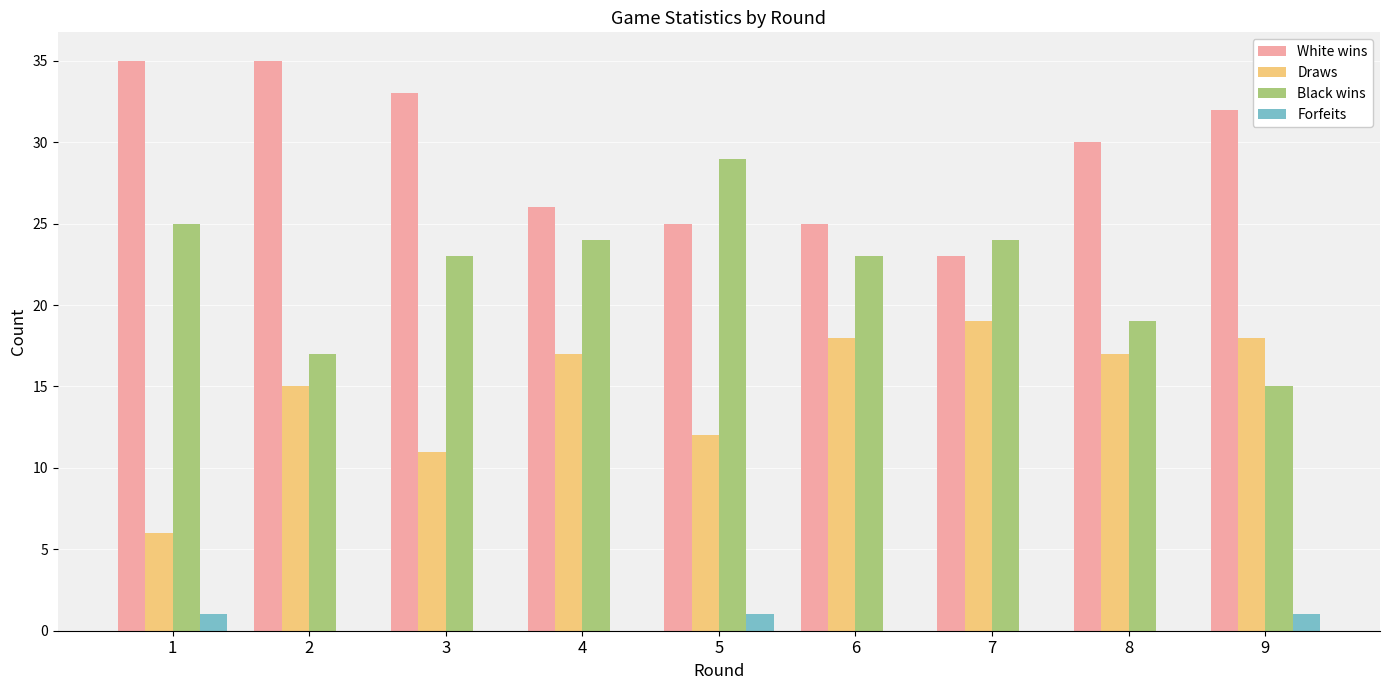

Which category has the highest value in the Draws series?

7